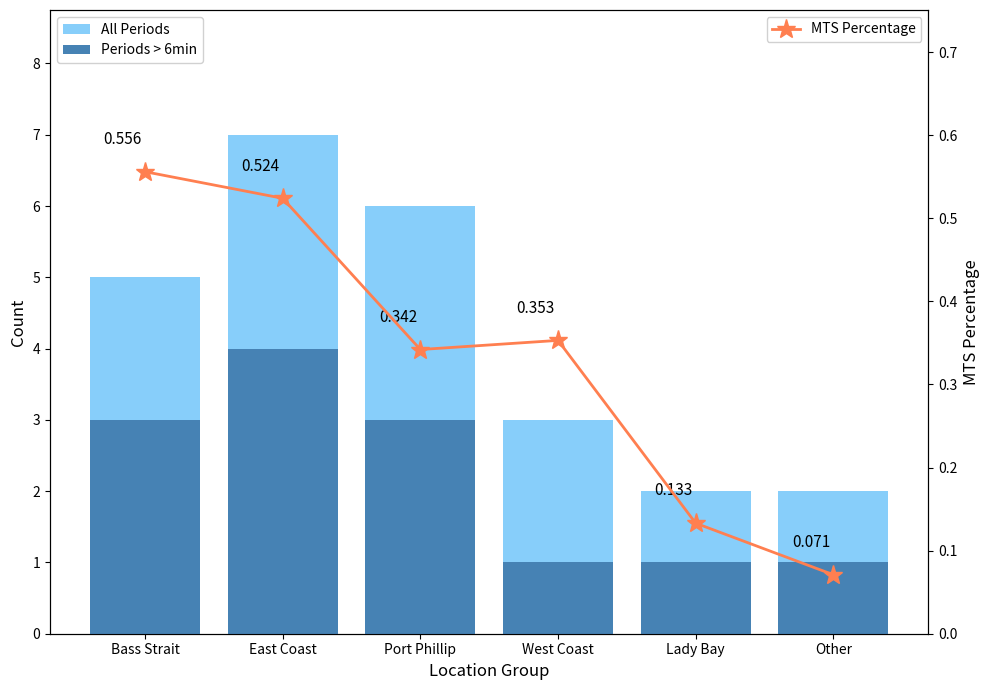

How many distinct data groups are displayed?

3